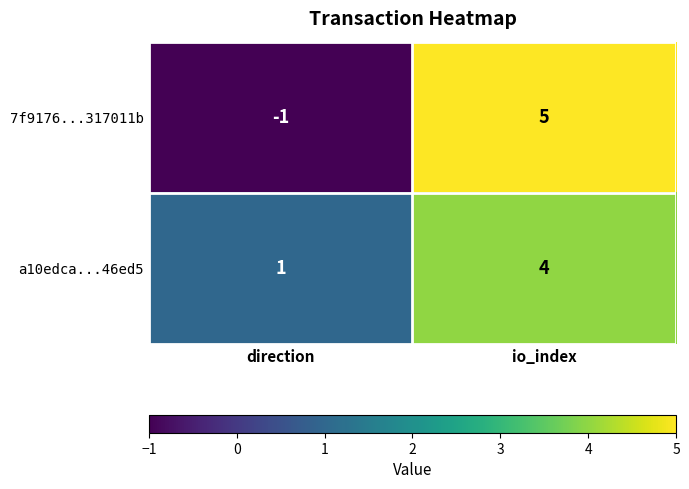

What is the sum of the 7f9176...317011b values at direction and io_index?

4